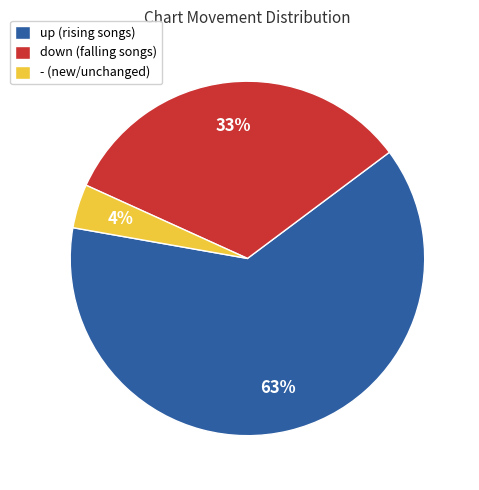

To the nearest percent, what is the difference between the largest and smallest slice percentages?

59%